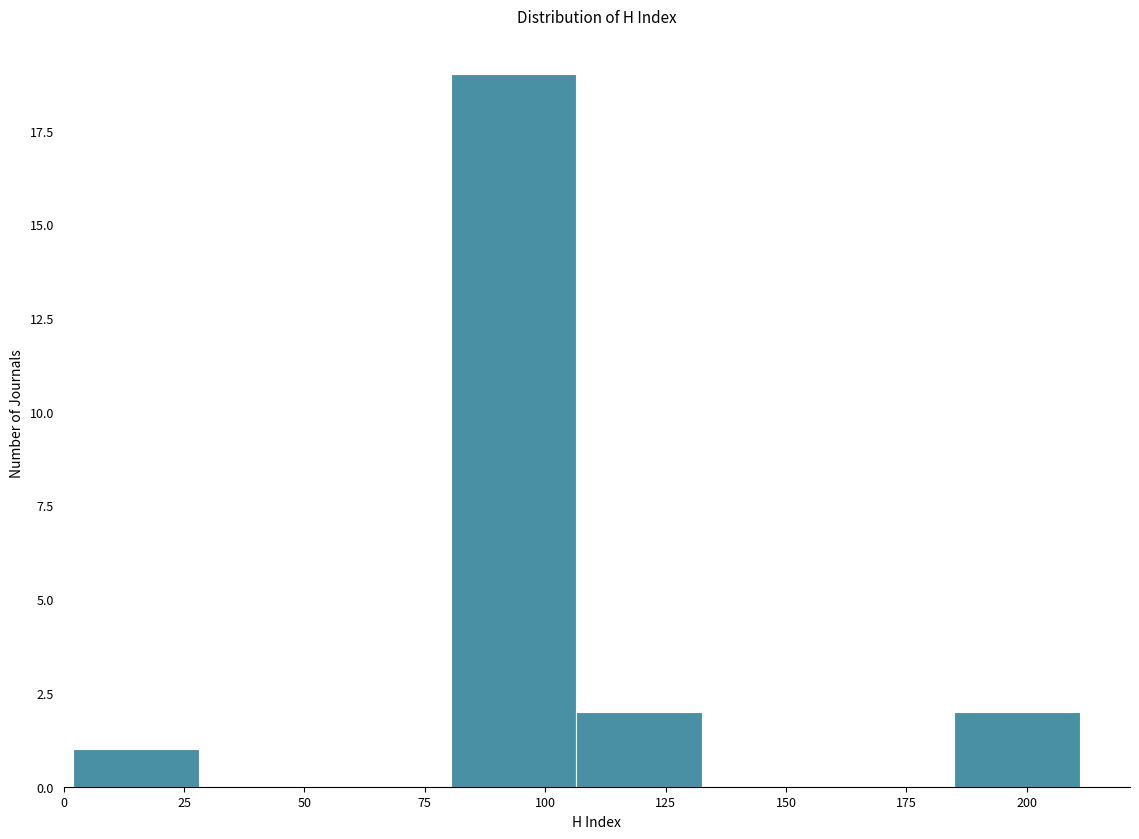

Which range on the x-axis has the tallest bar?

80 to 105